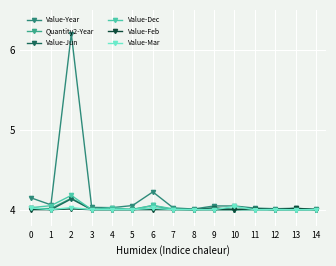

What is the sum of all Value-Mar values?

60.1